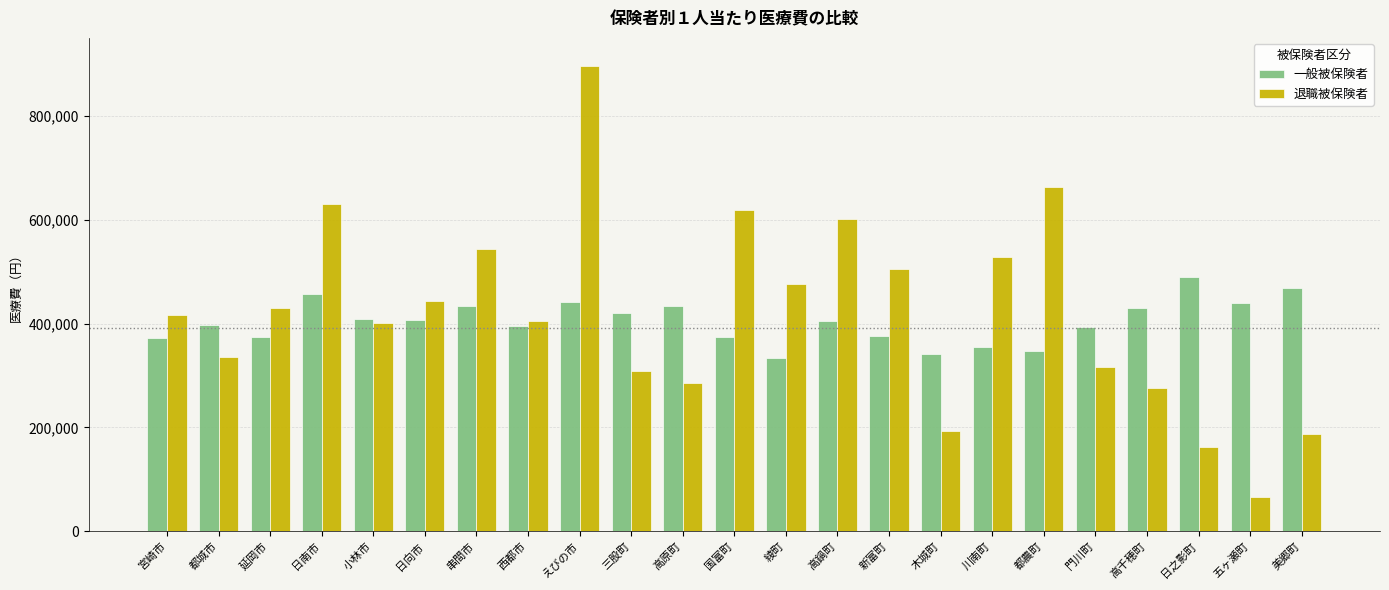

What value does the 退職被保険者 series have at 日向市?

443003